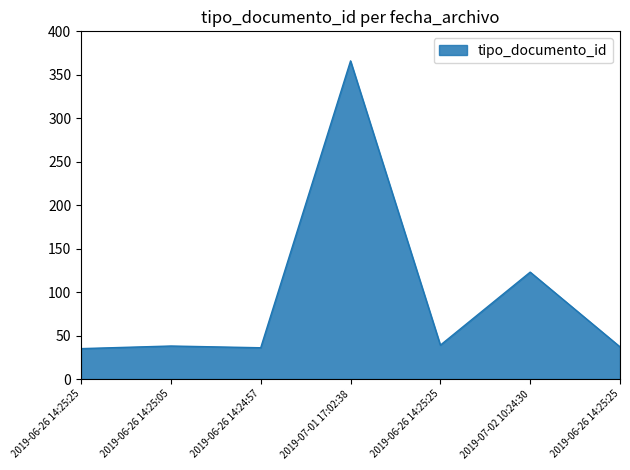

Does the chart display data point markers on the line(s)?

No